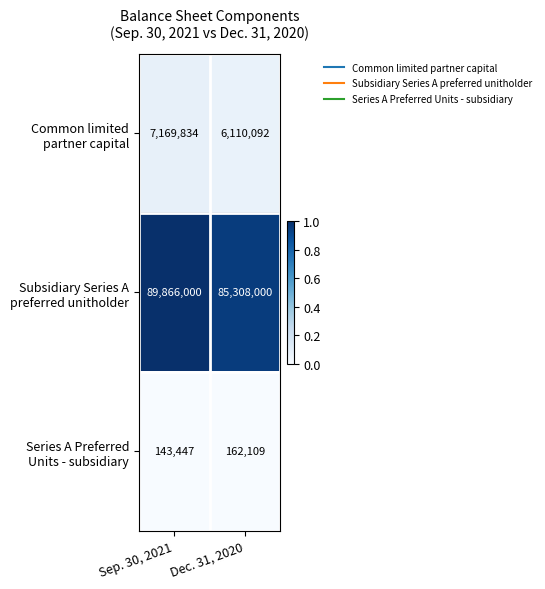

What is the difference between the highest and lowest values at Sep. 30, 2021?

89722553